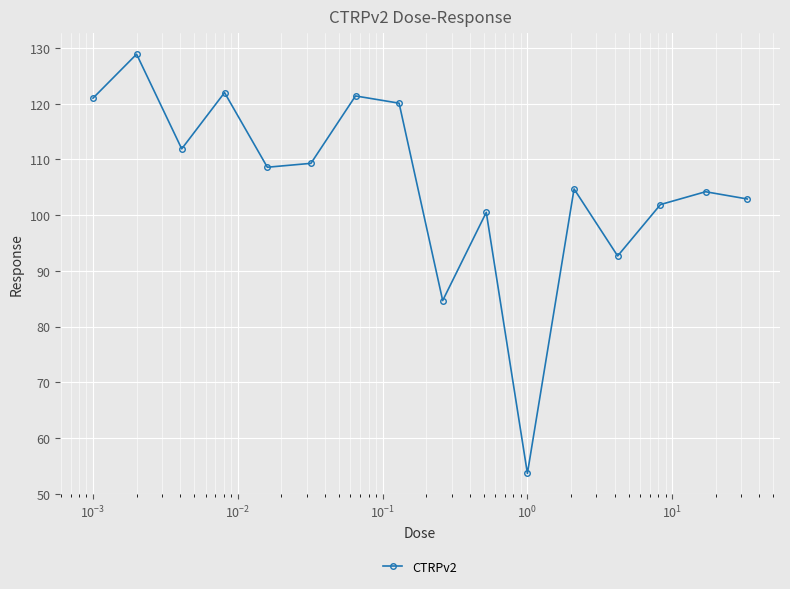

What is the value of the 4th point from the left?

122.0